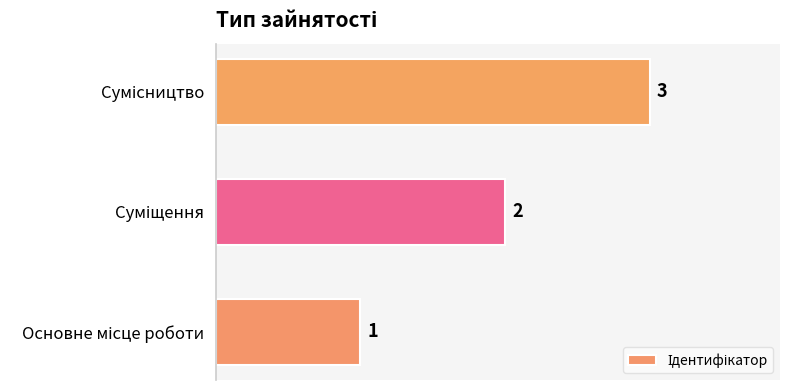

How many values are between 1 and 3?

3